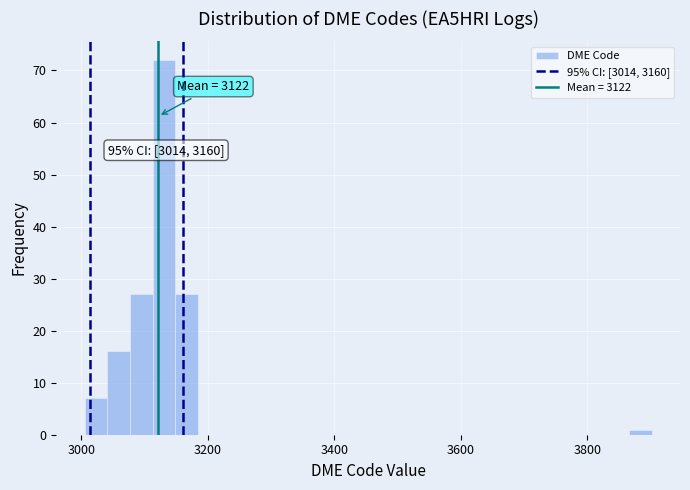

Around what value on the x-axis is the tallest bar? Give the approximate position of its centre, as read against the axis.

3140